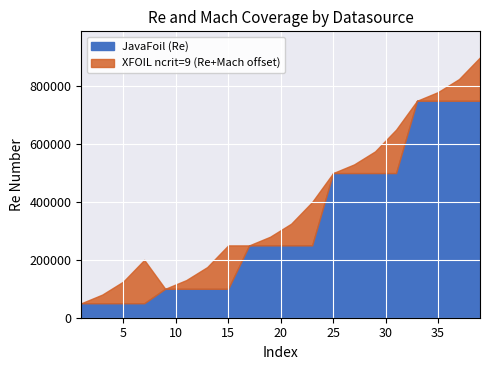

What is the lowest value of the JavaFoil (Re) series?

50000